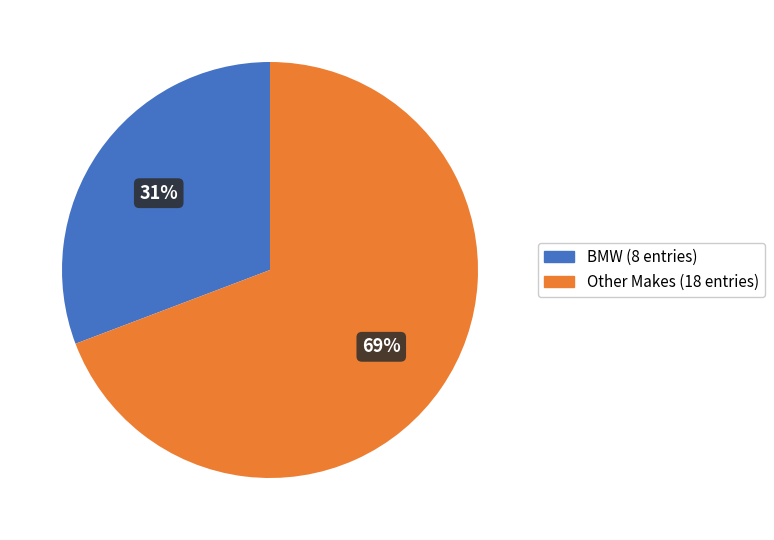

Count the number of slices in the pie.

2